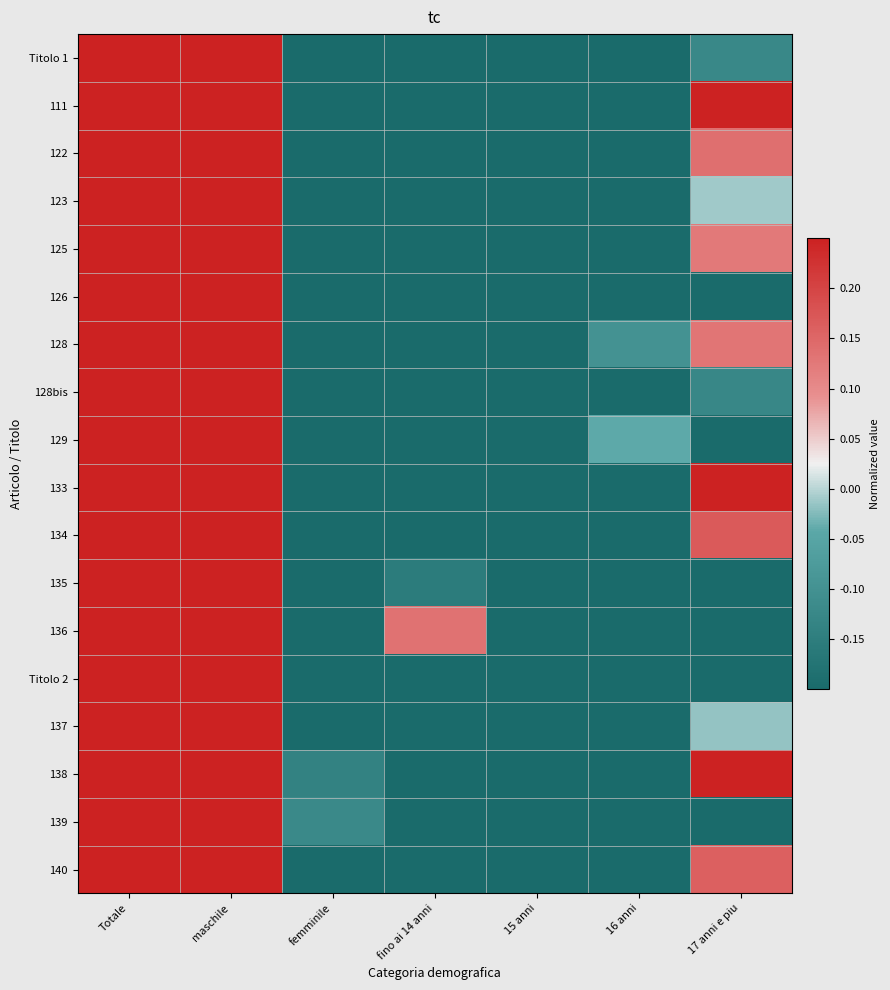

List the series in order of their peak value, highest first.

Titolo 1, 111, 122, 123, 125, 126, 128, 128bis, 129, 133, 134, 135, 136, Titolo 2, 137, 138, 139, 140